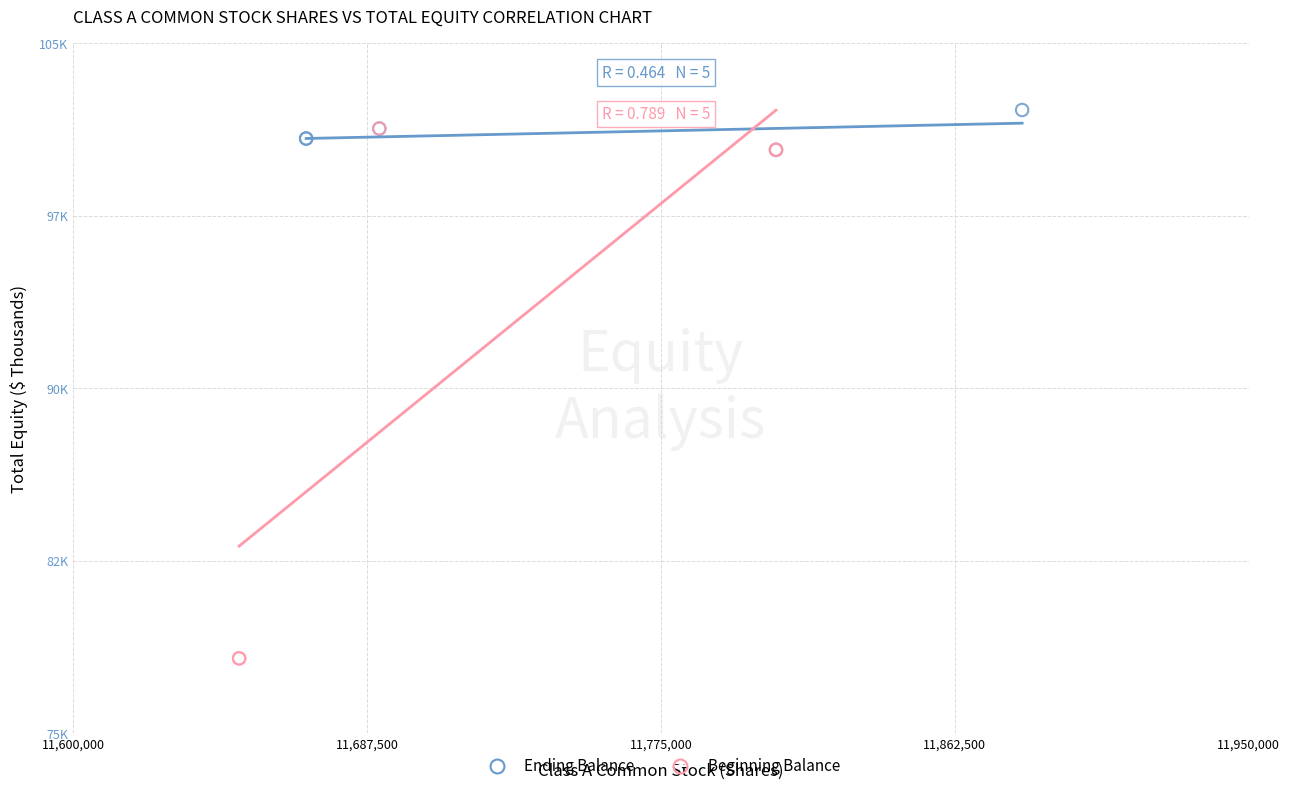

Which series contains the lowest Y value?

Beginning Balance